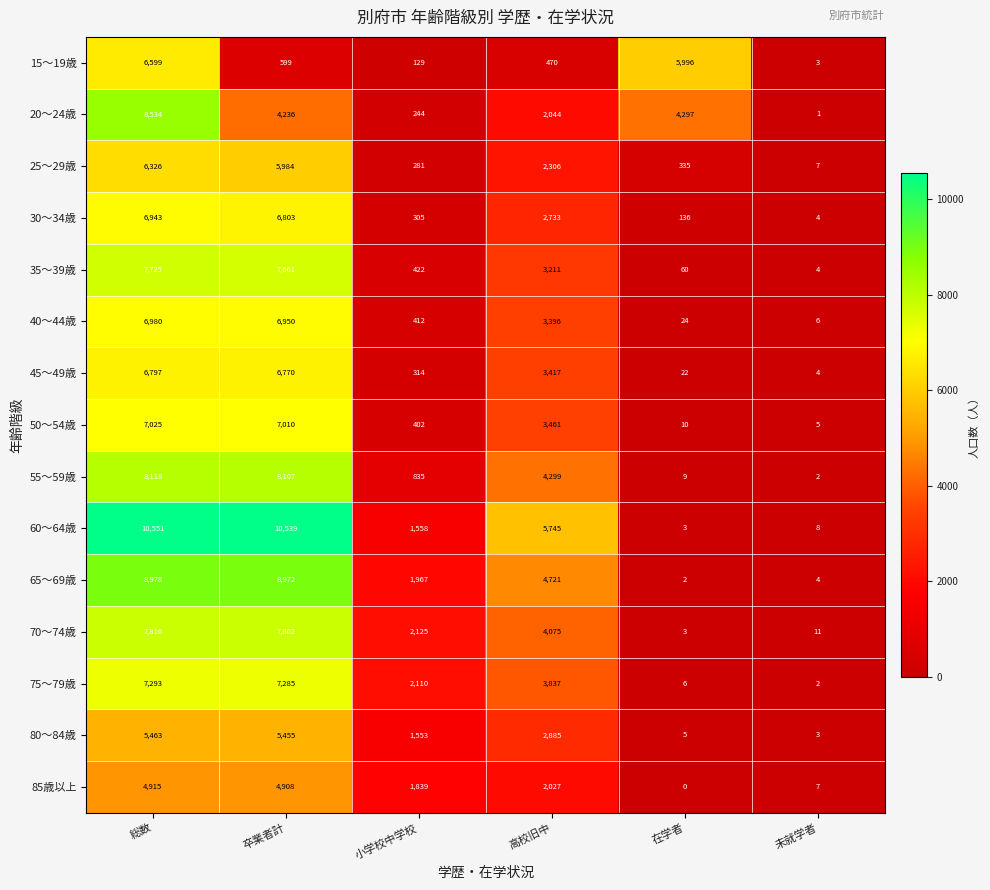

Which series has the largest total across all categories?

60～64歳